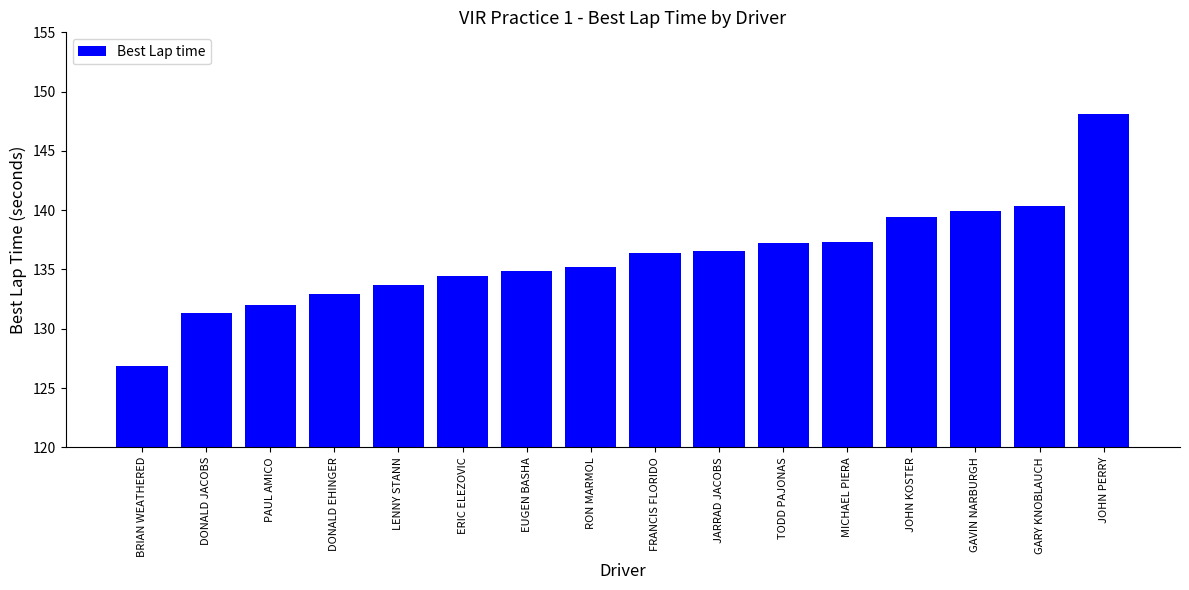

What is the difference between the maximum and minimum values?

21.2